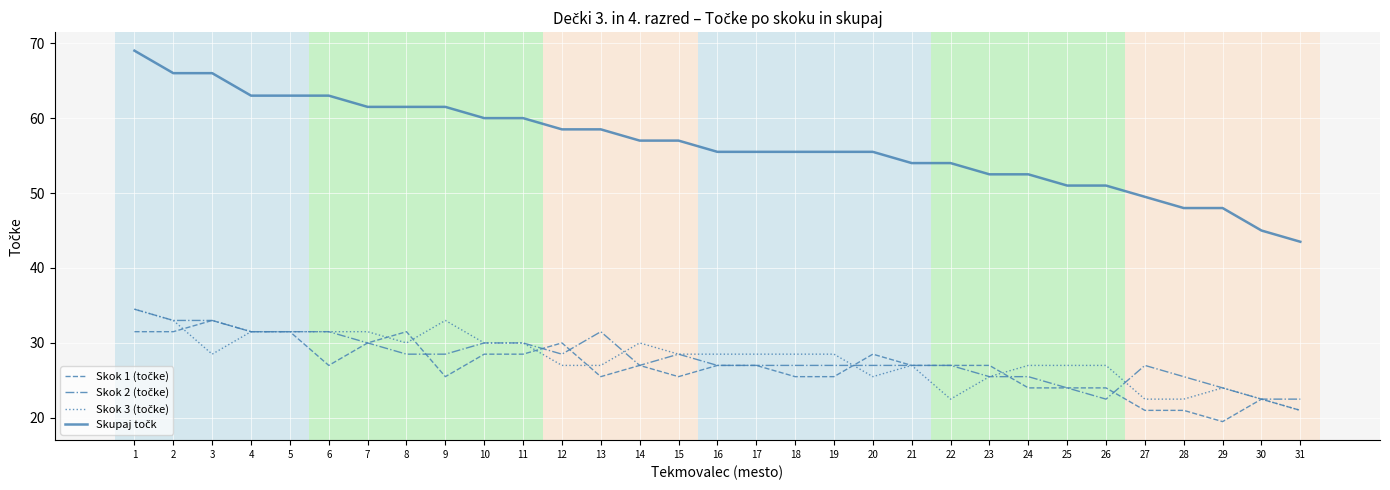

What is the spread (max minus min) of values at 31?

22.5